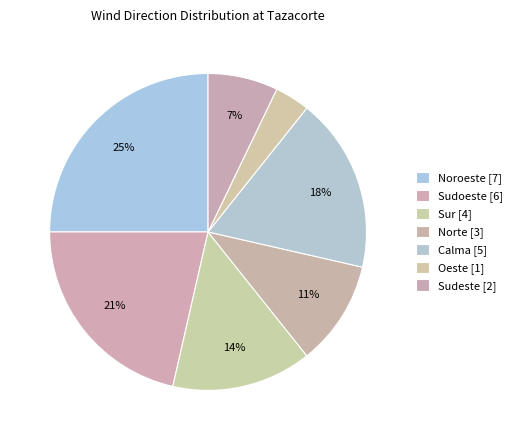

Count the number of slices in the pie.

7